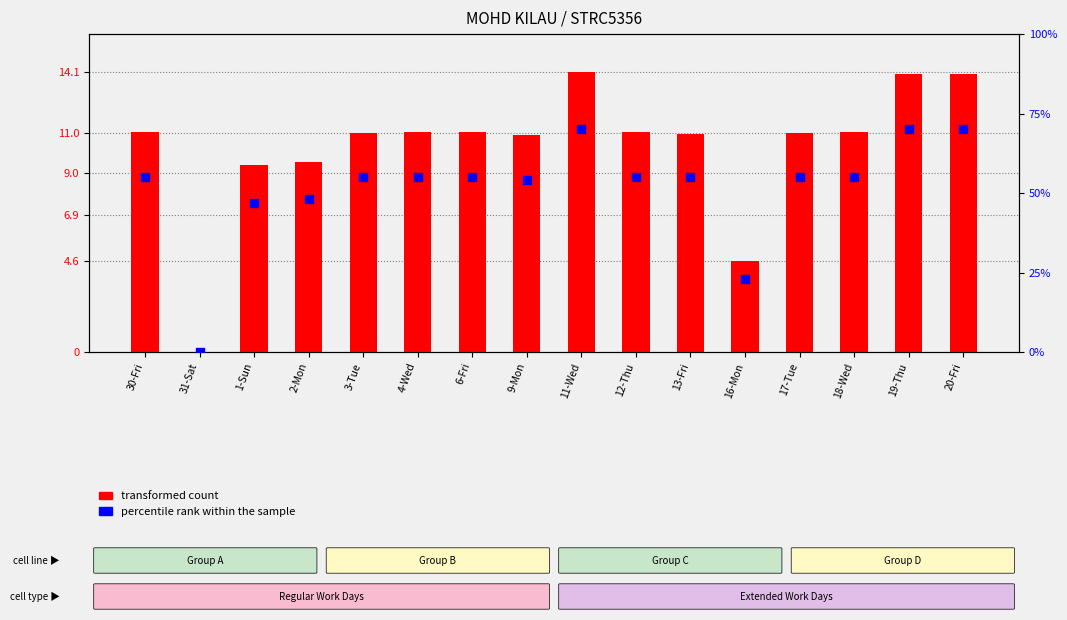

Which series has the largest total across all categories?

percentile rank within the sample